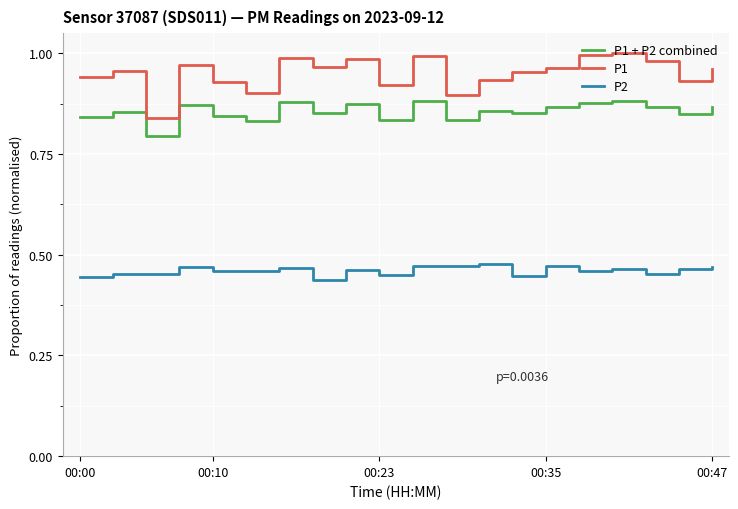

True or false: P2 and P1 + P2 combined intersect in this chart.

False